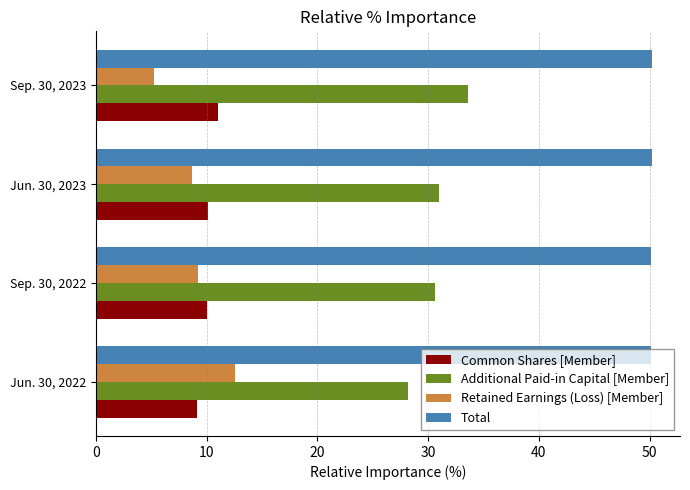

Rank the categories by Additional Paid-in Capital [Member] value from highest to lowest.

Sep. 30, 2023, Jun. 30, 2023, Sep. 30, 2022, Jun. 30, 2022